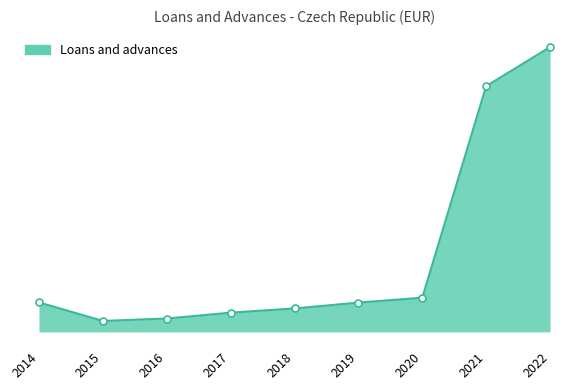

Reading left to right, extract all data points from this chart.

2014=1236552	2015=459983	2016=560692	2017=806546	2018=982453	2019=1228744	2020=1433466	2021=10302950	2022=11939681